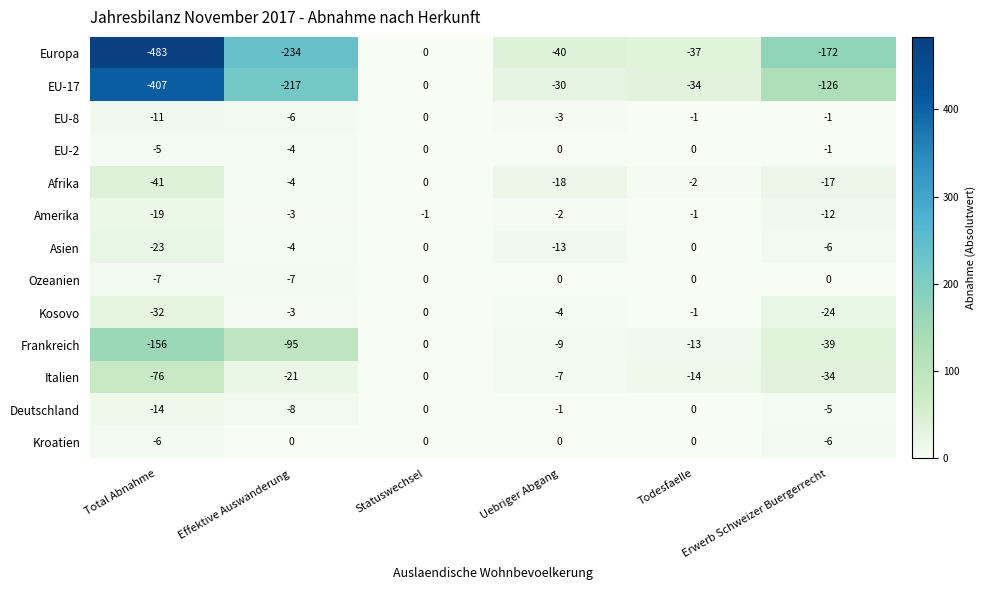

True or false: Europa has a value of -97 at Total Abnahme.

False